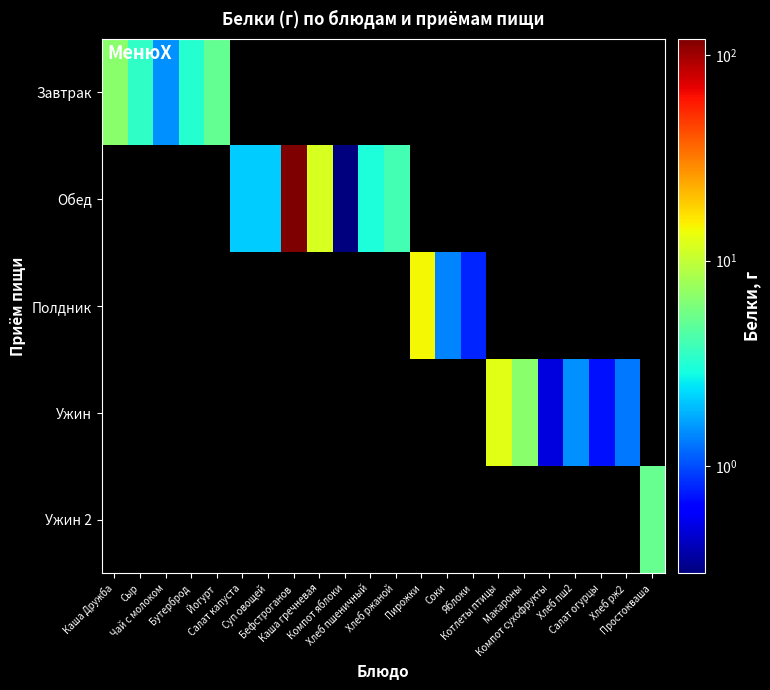

Reading right to left, transcribe all the data shown in this chart.

Завтрак: Простокваша=0.0	Хлеб рж2=0.0	Салат огурцы=0.0	Хлеб пш2=0.0	Компот сухофрукты=0.0	Макароны=0.0	Котлеты птицы=0.0	Яблоки=0.0	Соки=0.0	Пирожки=0.0	Хлеб ржаной=0.0	Хлеб пшеничный=0.0	Компот яблоки=0.0	Каша гречневая=0.0	Бефстроганов=0.0	Суп овощей=0.0	Салат капуста=0.0	Йогурт=5.0	Бутерброд=3.2	Чай с молоком=1.5	Сыр=3.5	Каша Дружба=6.6
Обед: Простокваша=0.0	Хлеб рж2=0.0	Салат огурцы=0.0	Хлеб пш2=0.0	Компот сухофрукты=0.0	Макароны=0.0	Котлеты птицы=0.0	Яблоки=0.0	Соки=0.0	Пирожки=0.0	Хлеб ржаной=4.0	Хлеб пшеничный=3.0	Компот яблоки=0.3	Каша гречневая=11.7	Бефстроганов=120.0	Суп овощей=2.1	Салат капуста=2.1	Йогурт=0.0	Бутерброд=0.0	Чай с молоком=0.0	Сыр=0.0	Каша Дружба=0.0
Полдник: Простокваша=0.0	Хлеб рж2=0.0	Салат огурцы=0.0	Хлеб пш2=0.0	Компот сухофрукты=0.0	Макароны=0.0	Котлеты птицы=0.0	Яблоки=0.8	Соки=1.4	Пирожки=14.3	Хлеб ржаной=0.0	Хлеб пшеничный=0.0	Компот яблоки=0.0	Каша гречневая=0.0	Бефстроганов=0.0	Суп овощей=0.0	Салат капуста=0.0	Йогурт=0.0	Бутерброд=0.0	Чай с молоком=0.0	Сыр=0.0	Каша Дружба=0.0
Ужин: Простокваша=0.0	Хлеб рж2=1.3	Салат огурцы=0.7	Хлеб пш2=1.5	Компот сухофрукты=0.5	Макароны=6.6	Котлеты птицы=12.4	Яблоки=0.0	Соки=0.0	Пирожки=0.0	Хлеб ржаной=0.0	Хлеб пшеничный=0.0	Компот яблоки=0.0	Каша гречневая=0.0	Бефстроганов=0.0	Суп овощей=0.0	Салат капуста=0.0	Йогурт=0.0	Бутерброд=0.0	Чай с молоком=0.0	Сыр=0.0	Каша Дружба=0.0
Ужин 2: Простокваша=5.2	Хлеб рж2=0.0	Салат огурцы=0.0	Хлеб пш2=0.0	Компот сухофрукты=0.0	Макароны=0.0	Котлеты птицы=0.0	Яблоки=0.0	Соки=0.0	Пирожки=0.0	Хлеб ржаной=0.0	Хлеб пшеничный=0.0	Компот яблоки=0.0	Каша гречневая=0.0	Бефстроганов=0.0	Суп овощей=0.0	Салат капуста=0.0	Йогурт=0.0	Бутерброд=0.0	Чай с молоком=0.0	Сыр=0.0	Каша Дружба=0.0